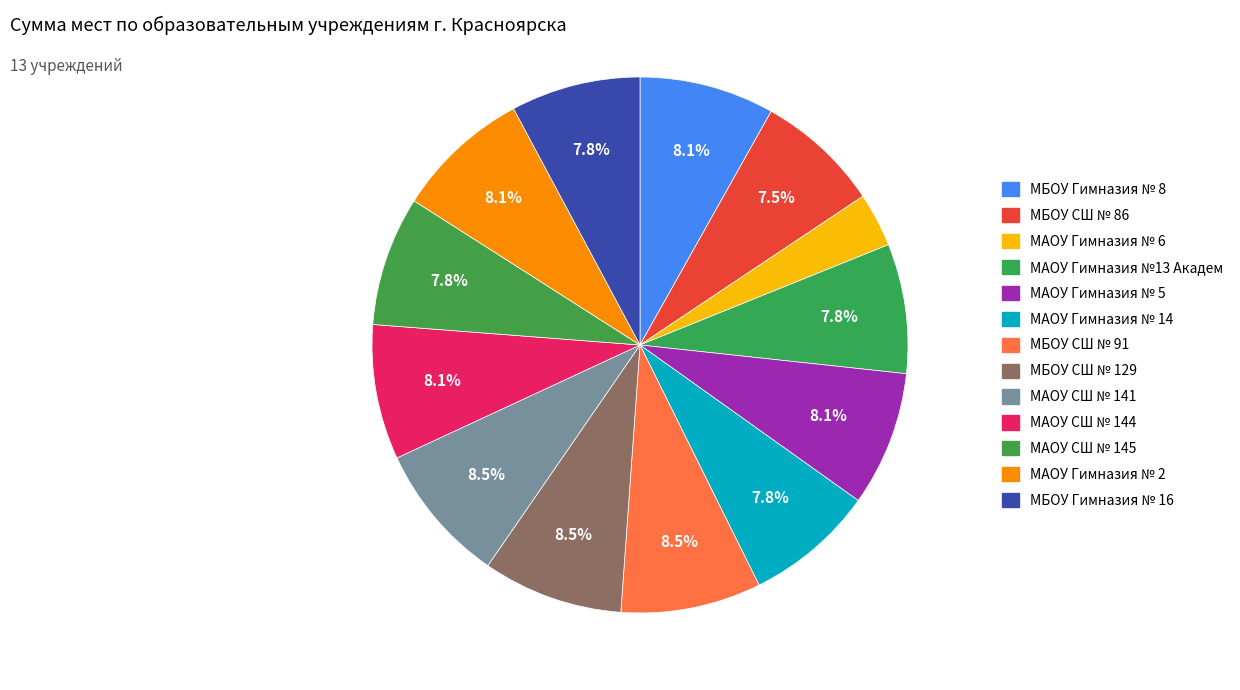

Count the number of slices in the pie.

13